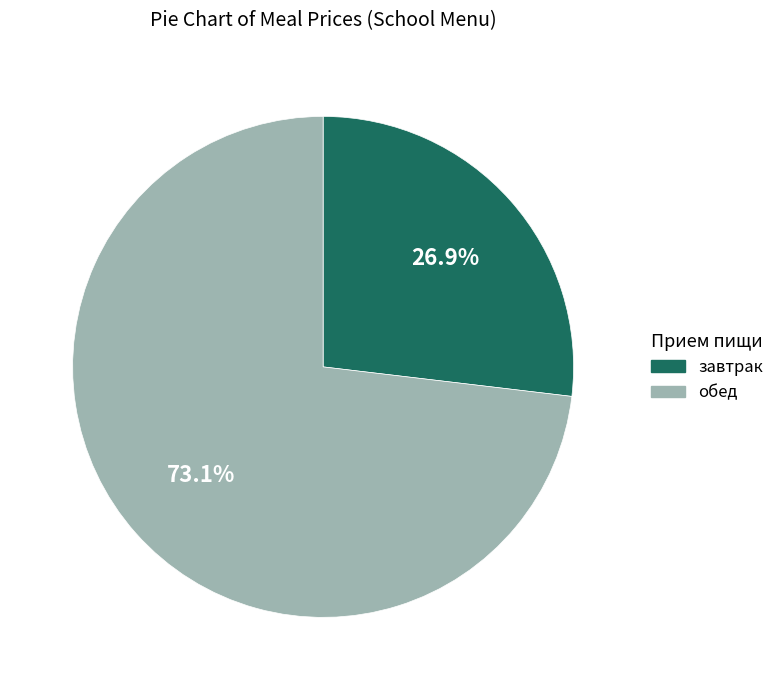

Is there any slice that represents more than half of the pie?

Yes